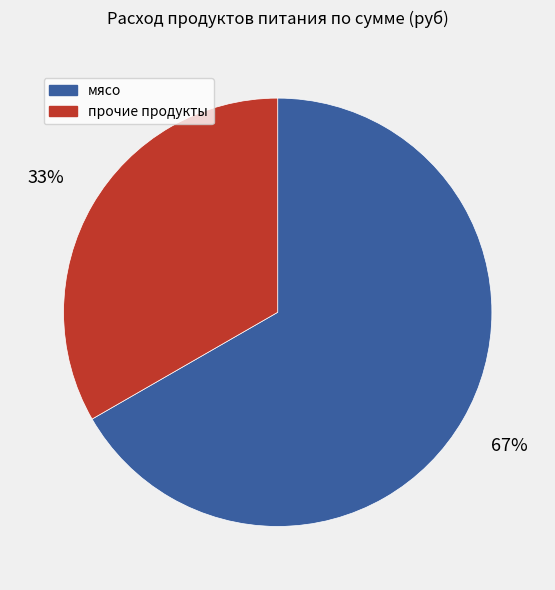

To the nearest percent, what is the average slice percentage?

50%